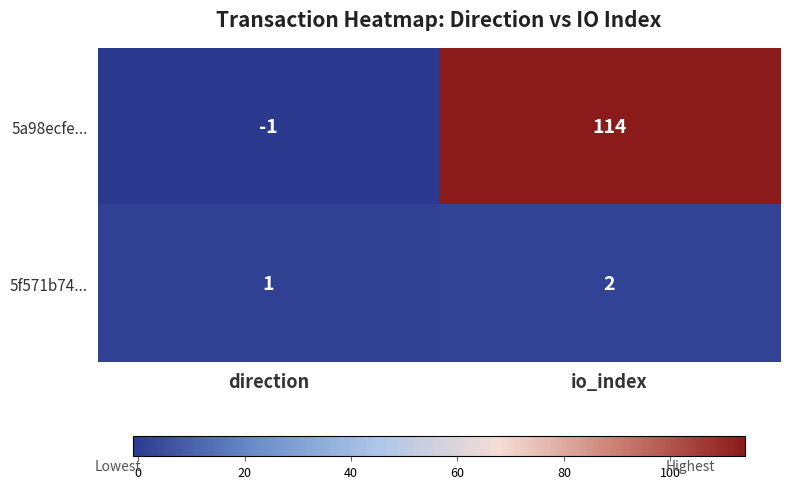

The 5a98ecfe... series shows 71 at io_index. True or false?

False